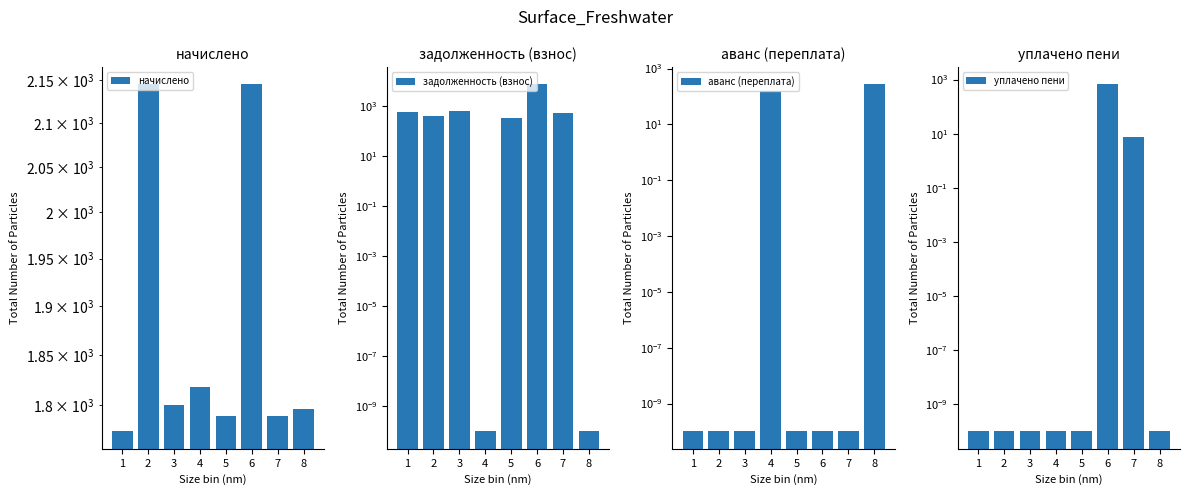

At how many categories does at least one series exceed 6387?

1